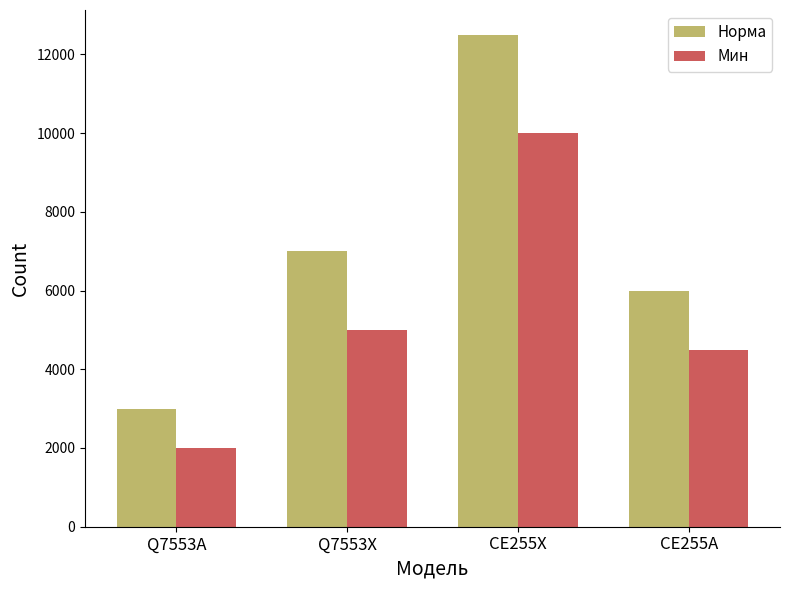

What is the highest value of the Мин series?

10000